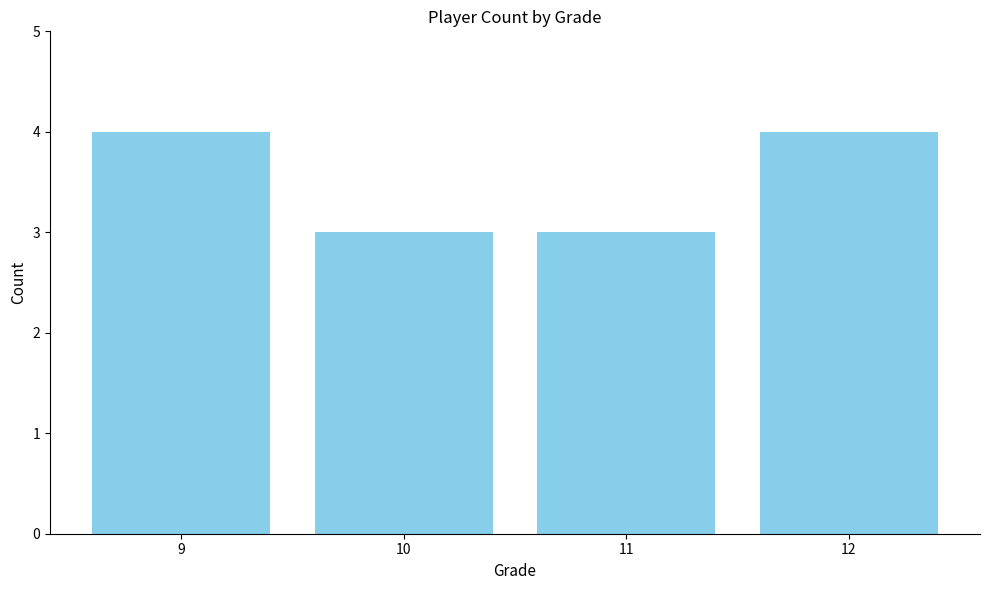

The value at 9 is 1. True or false?

False